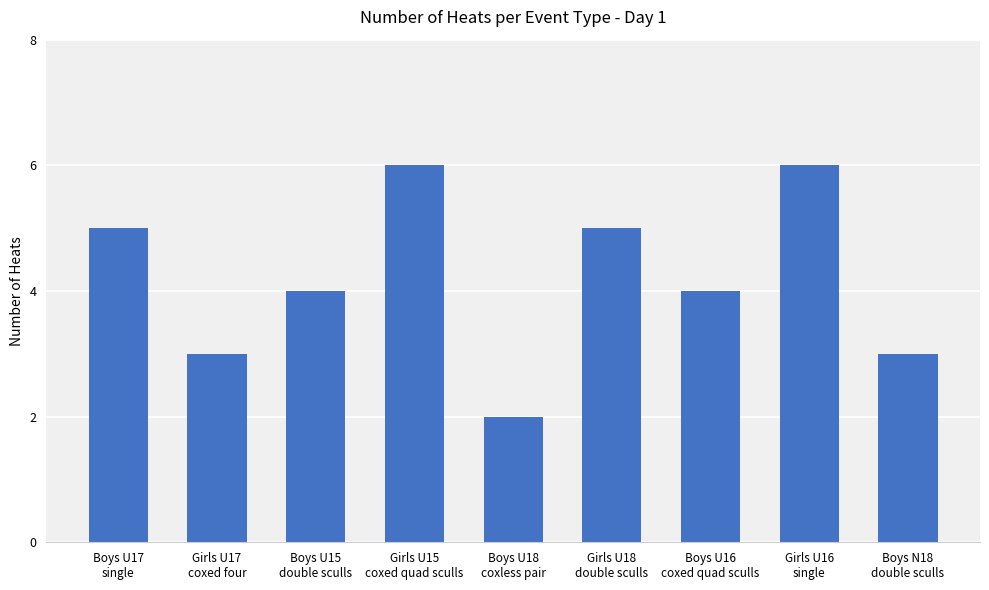

Reading left to right, list all the values displayed in this chart.

Boys U17
single=5	Girls U17
coxed four=3	Boys U15
double sculls=4	Girls U15
coxed quad sculls=6	Boys U18
coxless pair=2	Girls U18
double sculls=5	Boys U16
coxed quad sculls=4	Girls U16
single=6	Boys N18
double sculls=3